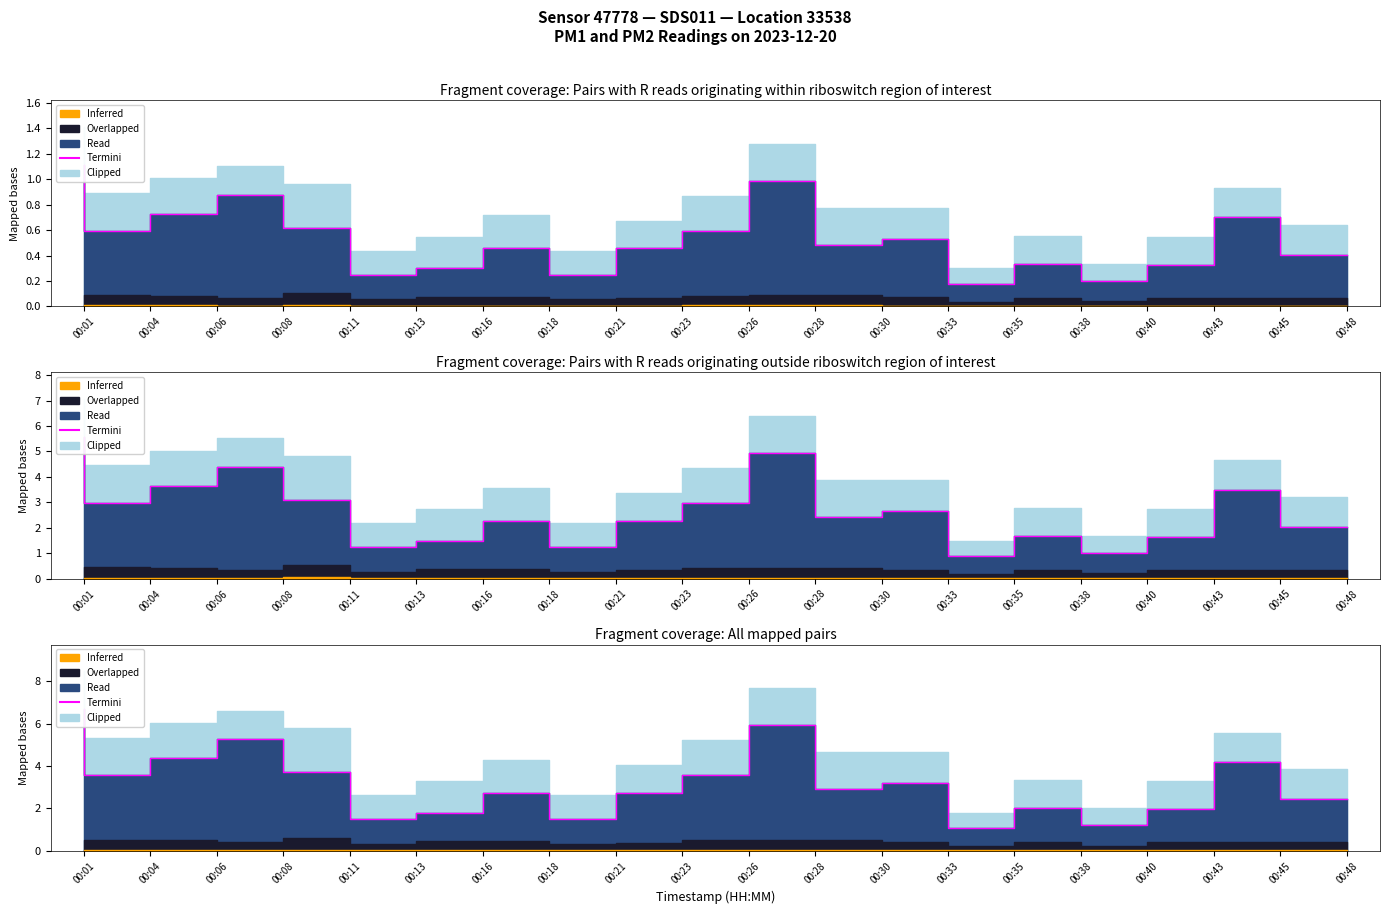

What is the difference between the values at 00:38 and 00:08?

3.3